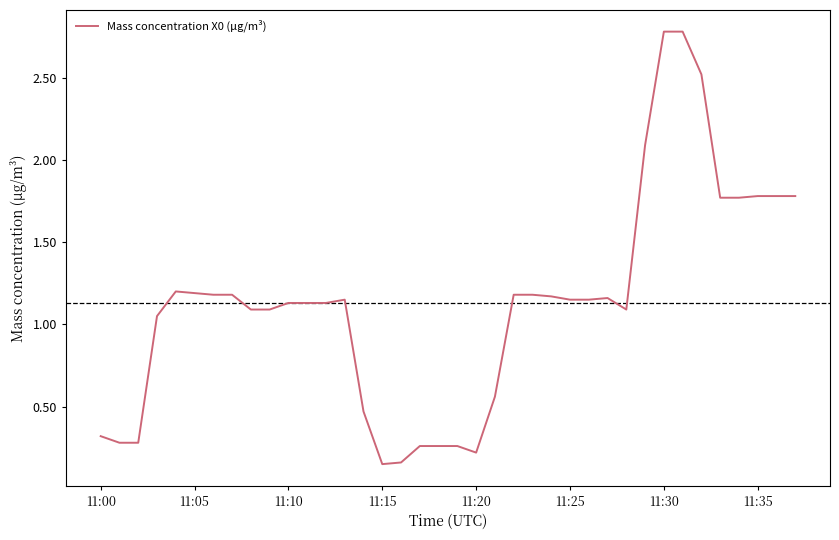

What is the difference between the maximum and minimum values?

2.6